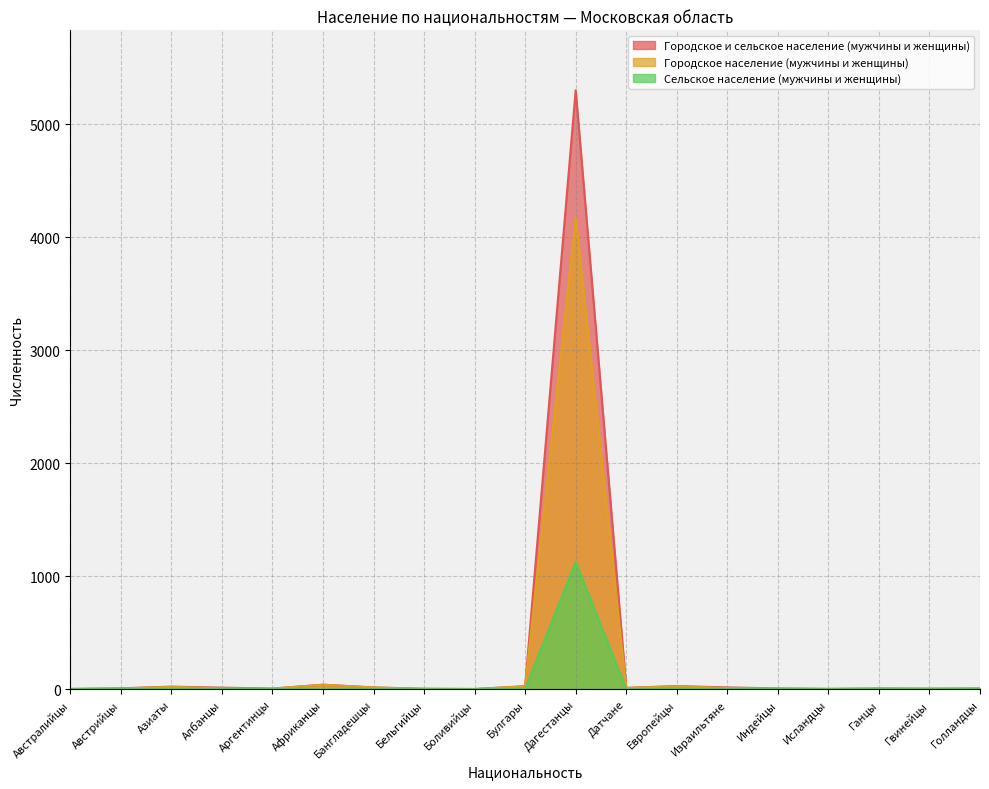

At which category does the chart reach its minimum across all series?

Африканцы